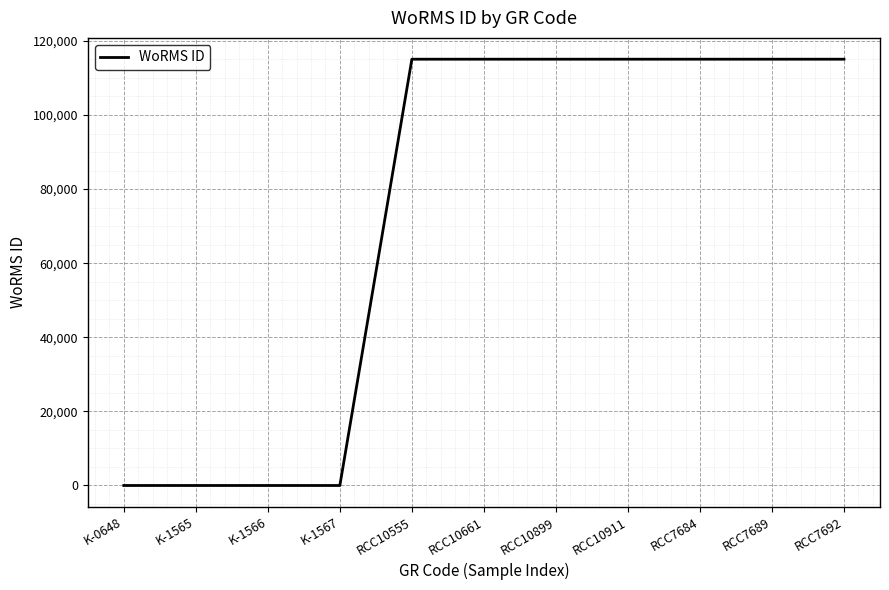

Does the chart have visible grid lines?

Yes